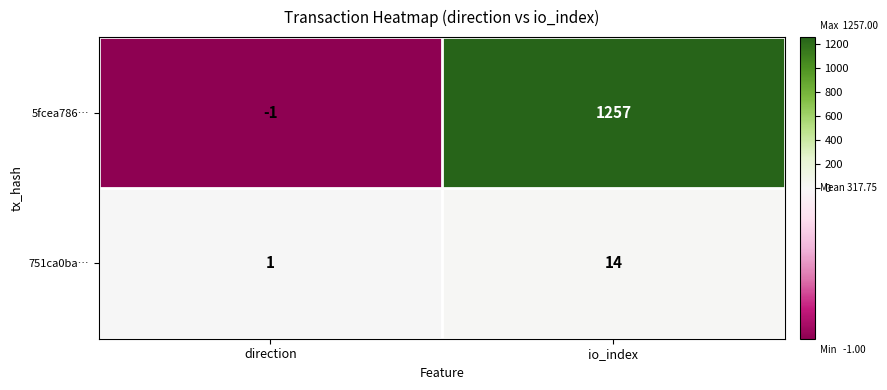

Rank the series by their average value, from lowest to highest.

751ca0ba…, 5fcea786…